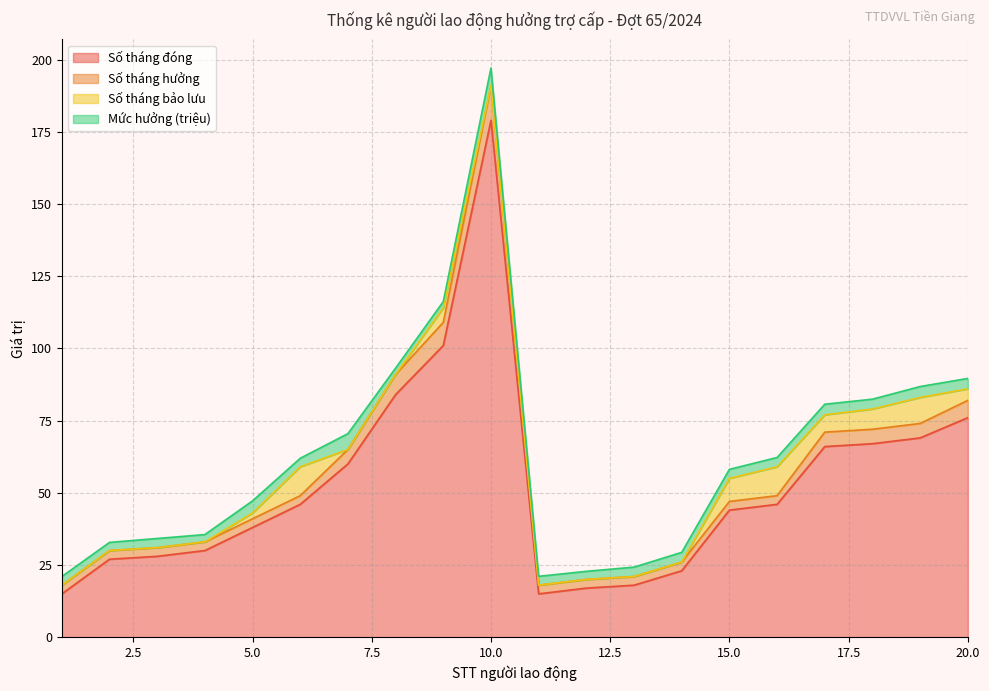

How many series are shown in this chart?

4